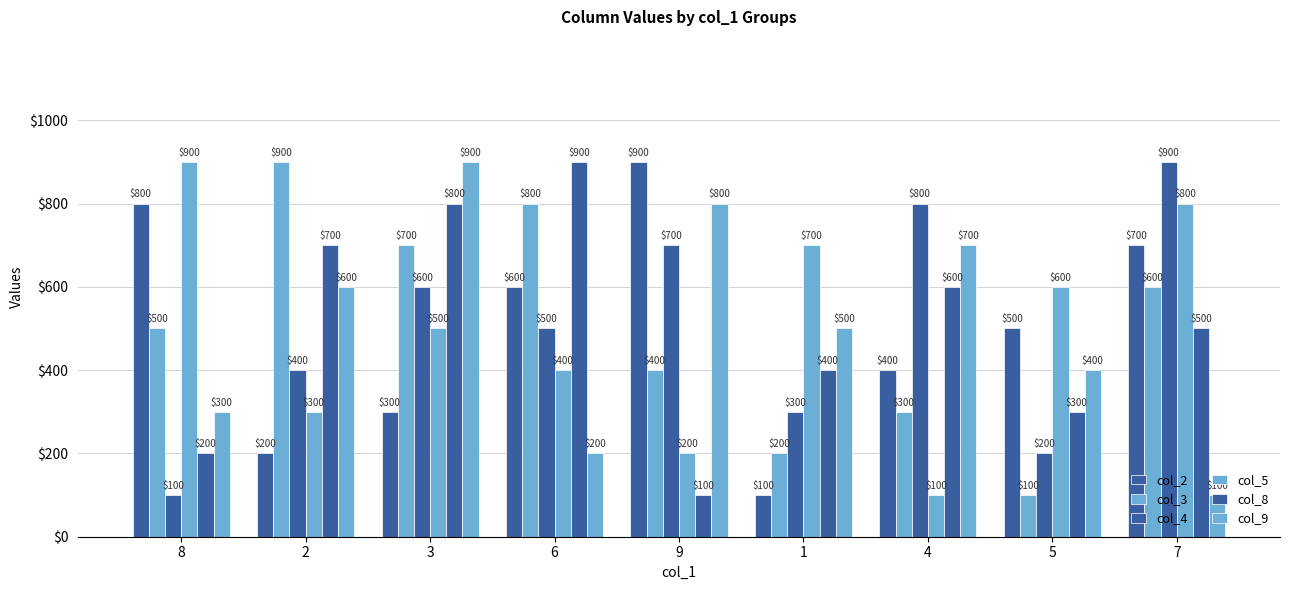

Are the bars grouped side by side (vs. stacked)?

Yes